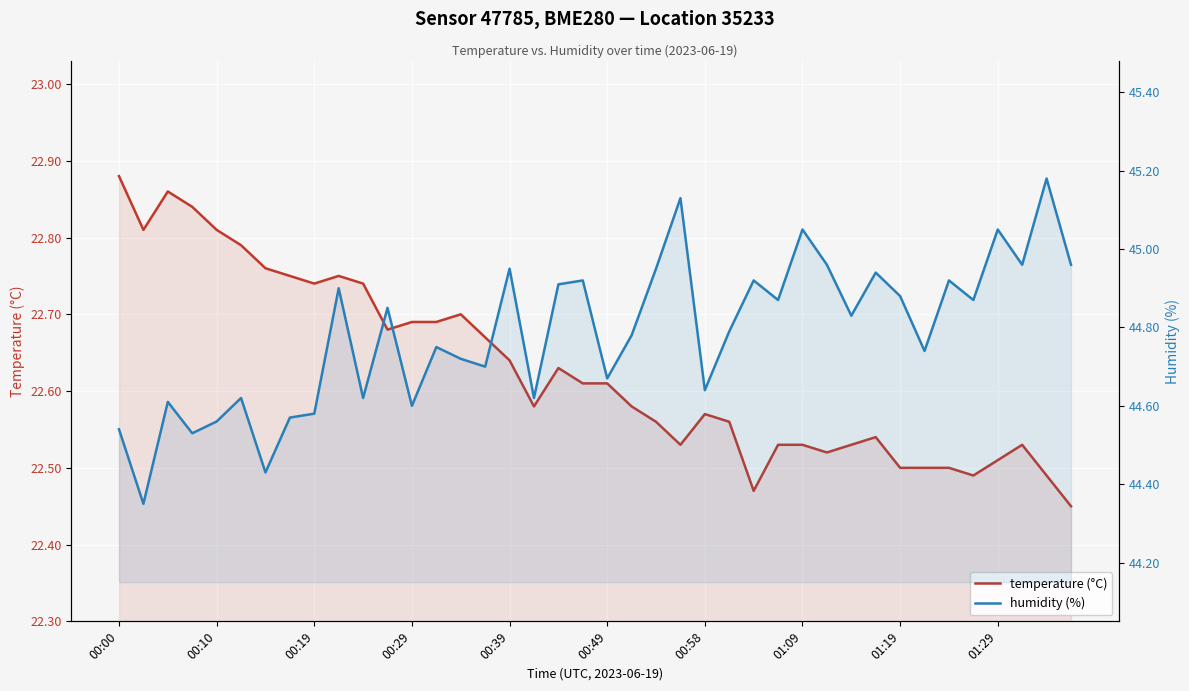

Reading left to right, transcribe all the data shown in this chart.

temperature (°C): 22.9	22.8	22.9	22.8	22.8	22.8	22.8	22.8	22.7	22.8	22.7	22.7	22.7	22.7	22.7	22.7	22.6	22.6	22.6	22.6	22.6	22.6	22.6	22.5	22.6	22.6	22.5	22.5	22.5	22.5	22.5	22.5	22.5	22.5	22.5	22.5	22.5	22.5	22.5	22.4
humidity (%): 44.5	44.4	44.6	44.5	44.6	44.6	44.4	44.6	44.6	44.9	44.6	44.9	44.6	44.8	44.7	44.7	45.0	44.6	44.9	44.9	44.7	44.8	45.0	45.1	44.6	44.8	44.9	44.9	45.0	45.0	44.8	44.9	44.9	44.7	44.9	44.9	45.0	45.0	45.2	45.0